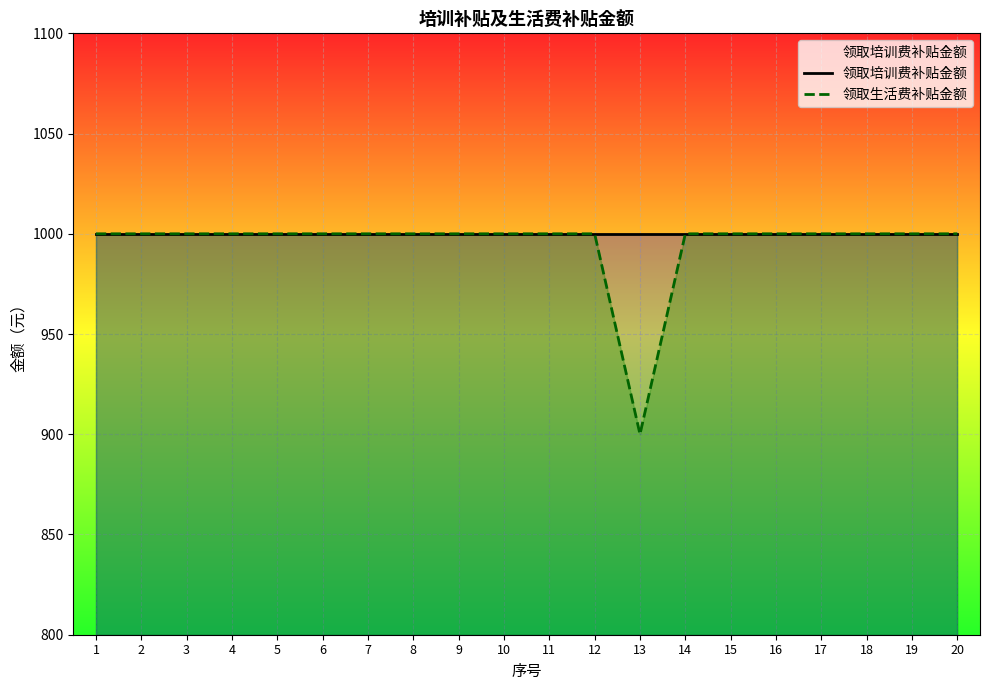

How many interior local valleys does the 领取生活费补贴金额 series have?

1